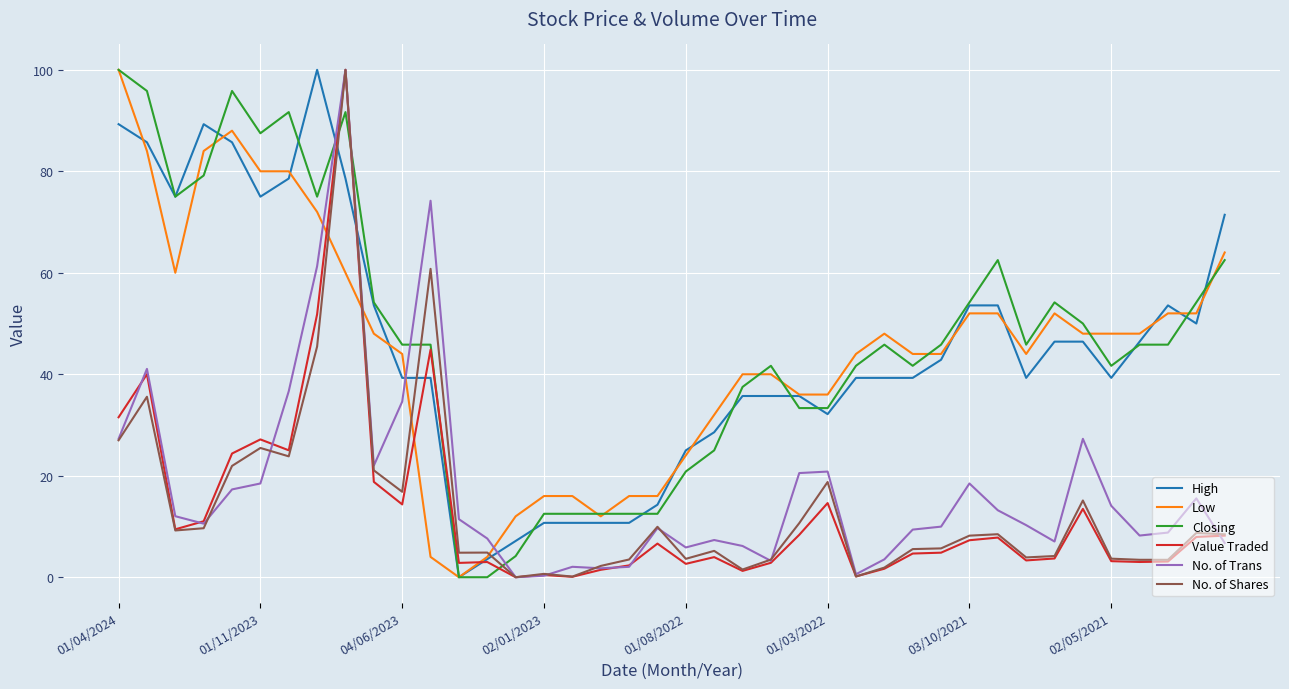

What is the greatest value displayed?

100.0